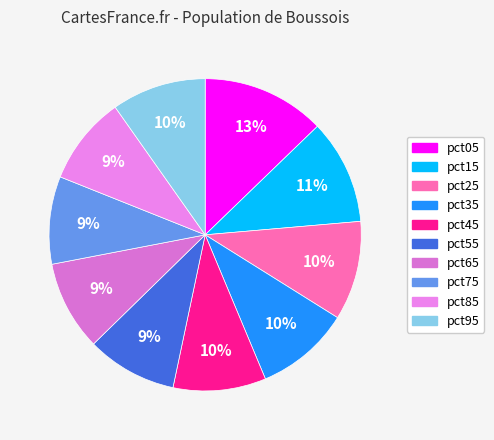

Which slice is the largest?

pct05